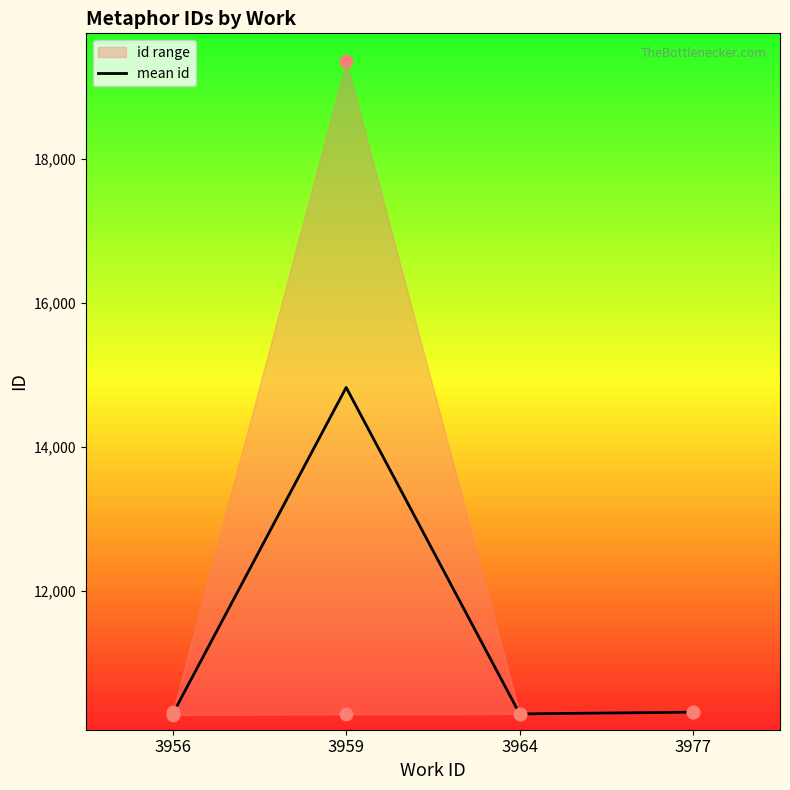

Between 3964 and 3956, which is larger?

3964